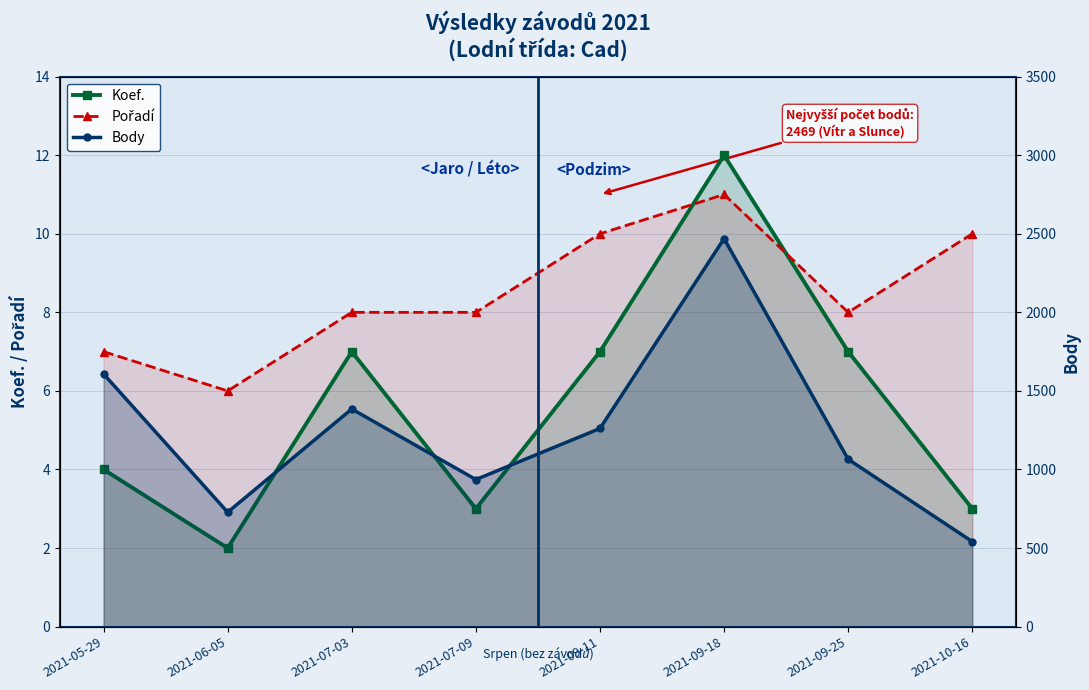

What is the sum of all Pořadí values?

68